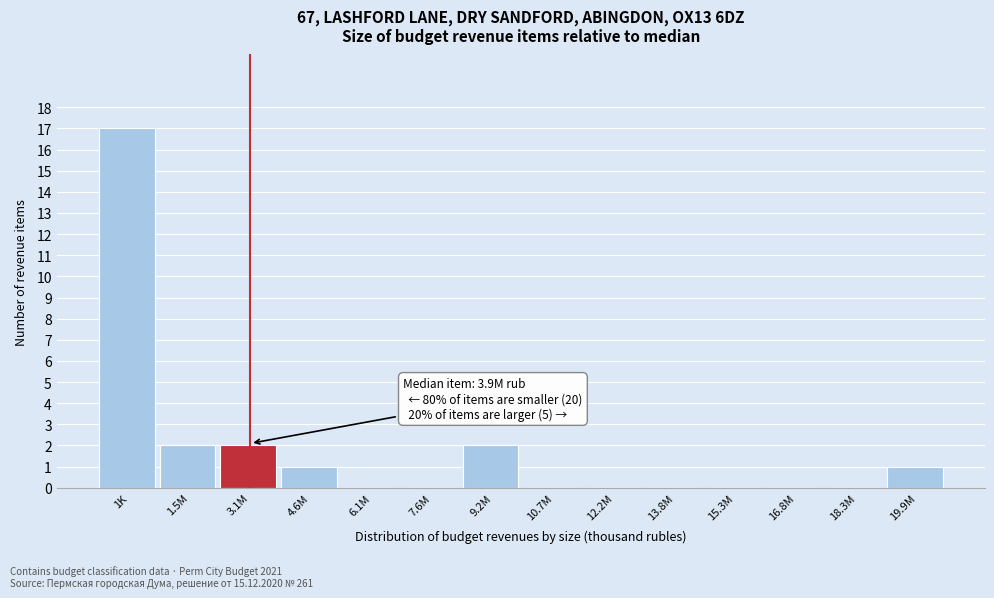

Reading left to right, extract all data points from this chart.

1K=17	1.5M=2	3.1M=2	4.6M=1	6.1M=0	7.6M=0	9.2M=2	10.7M=0	12.2M=0	13.8M=0	15.3M=0	16.8M=0	18.3M=0	19.9M=1